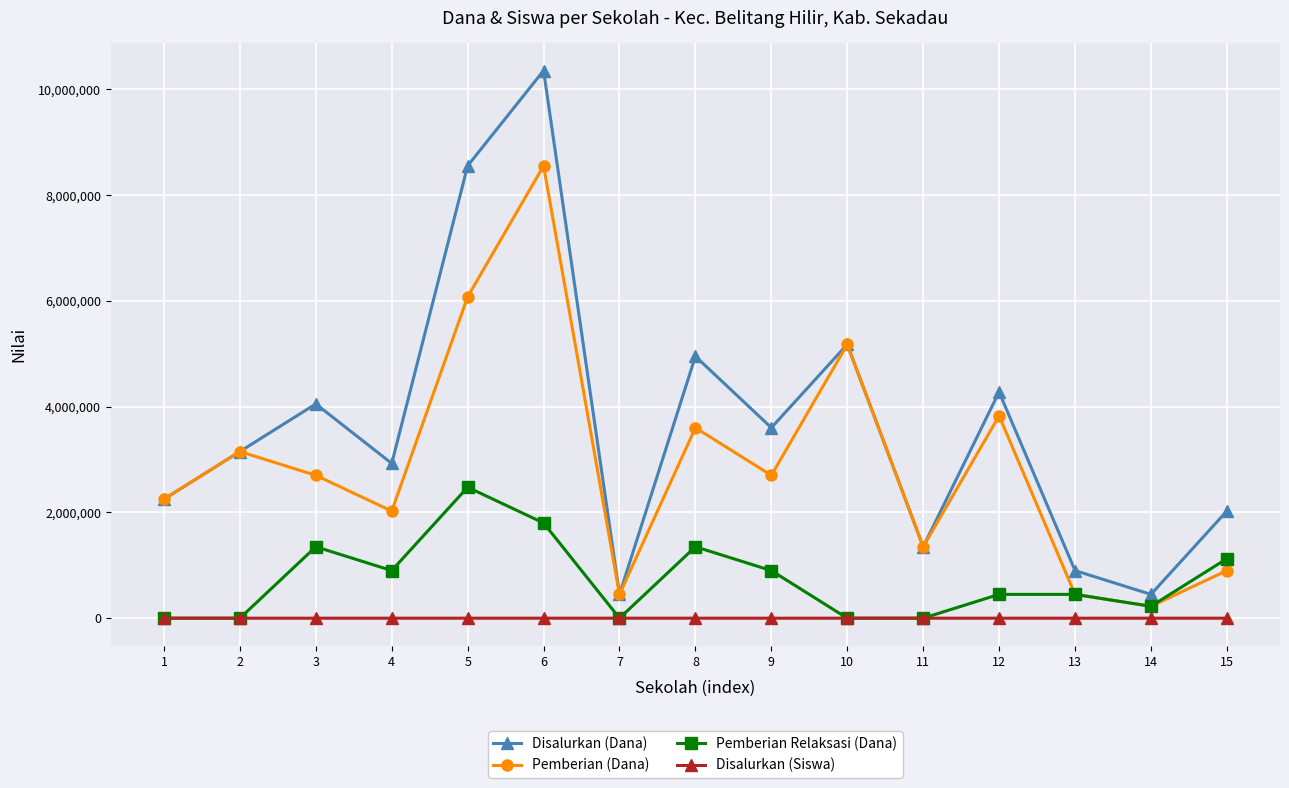

What is the approximate value of Pemberian (Dana) at 1?

2250000